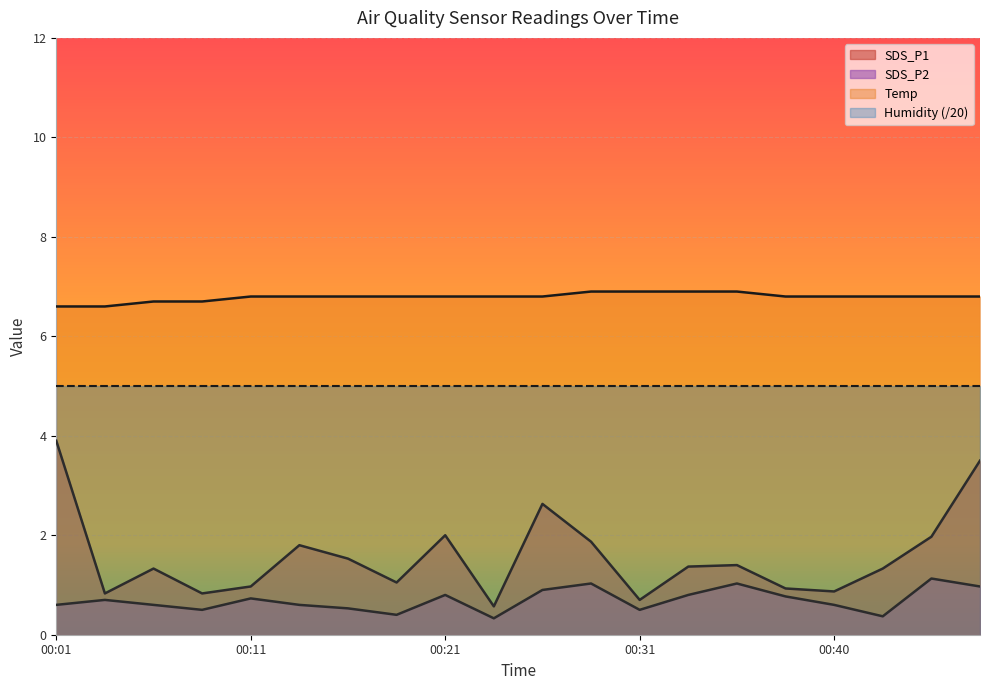

How many lines are shown in the chart?

4